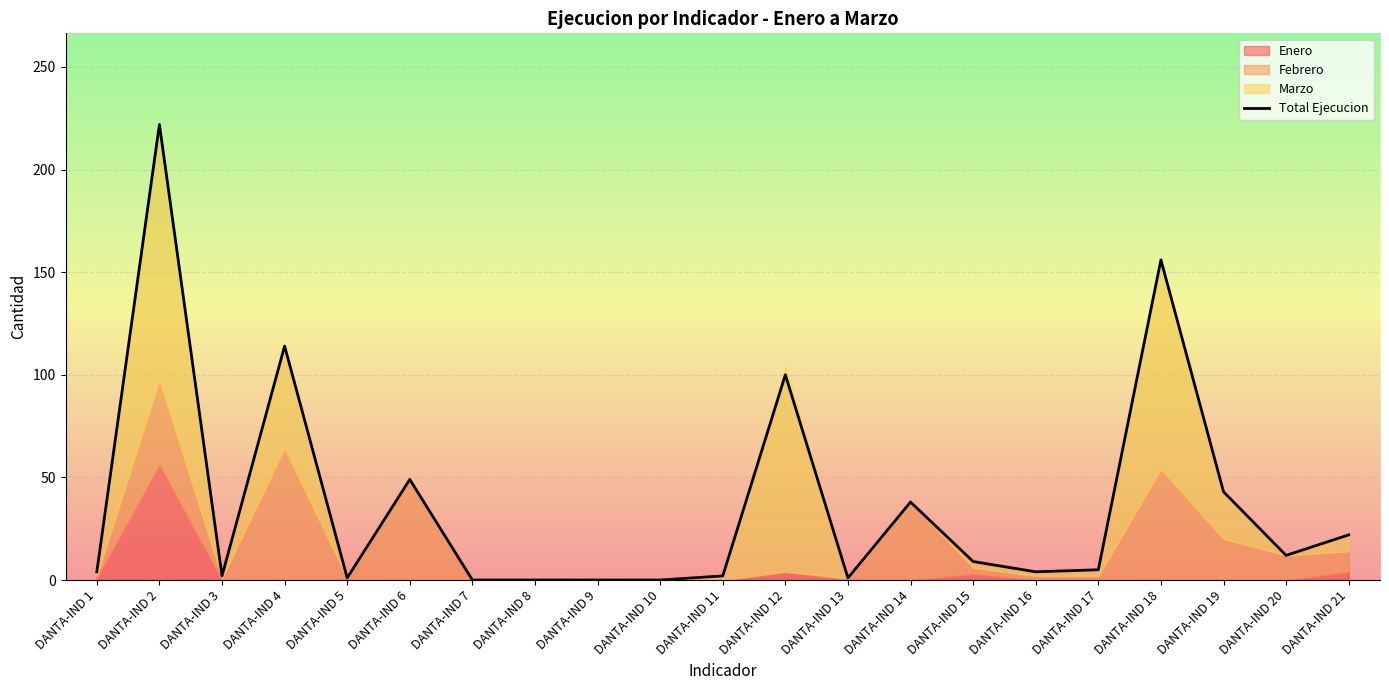

The chart shows a value of 5 at DANTA-IND 17. True or false?

True